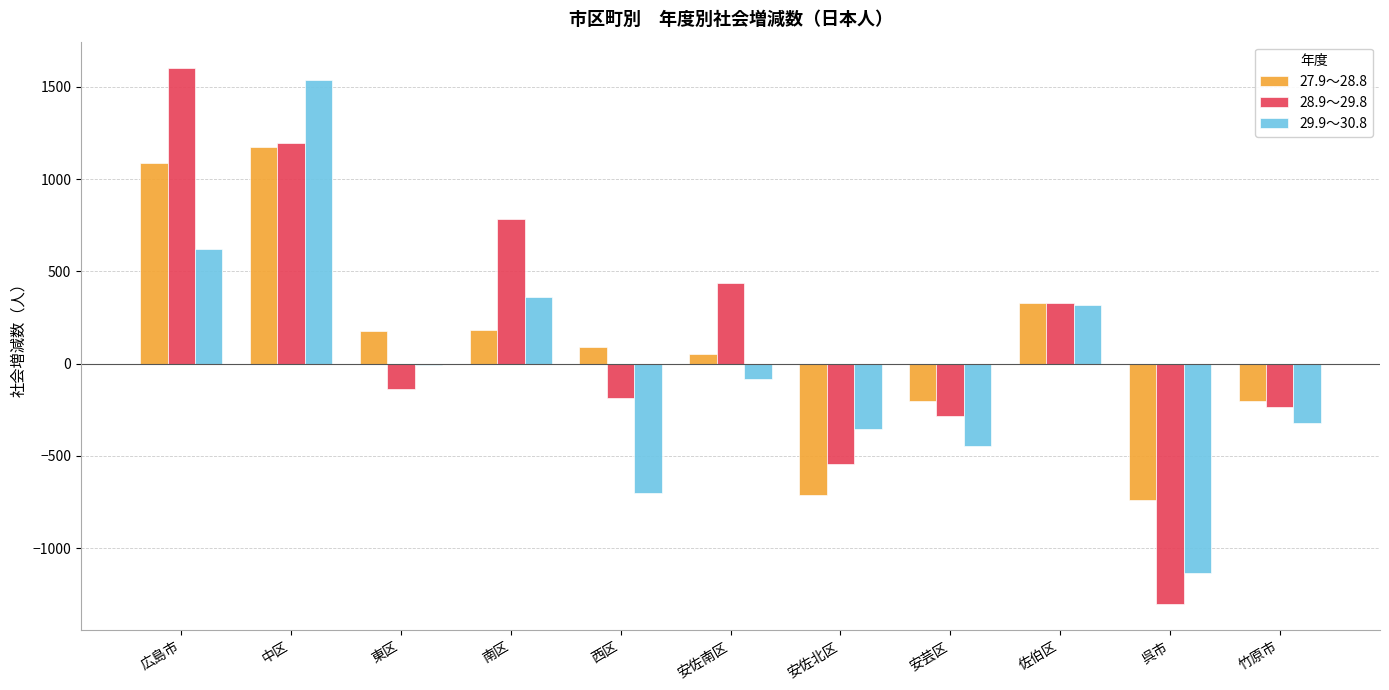

The 29.9～30.8 series shows -1132 at 呉市. True or false?

True